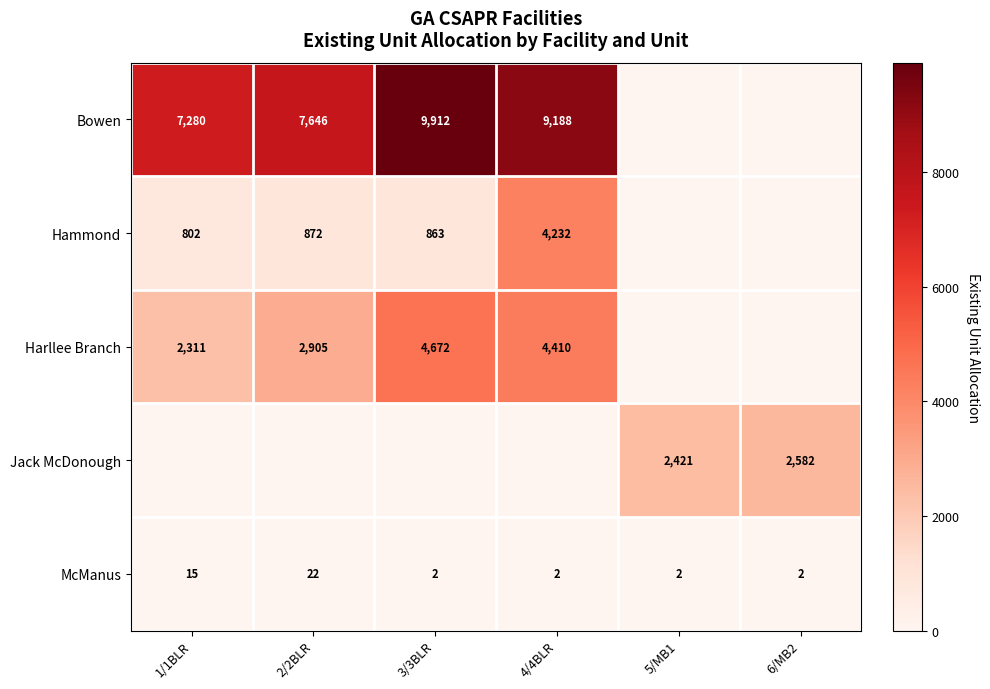

Is the value of Bowen at 3/3BLR greater than the value of McManus at 3/3BLR?

Yes